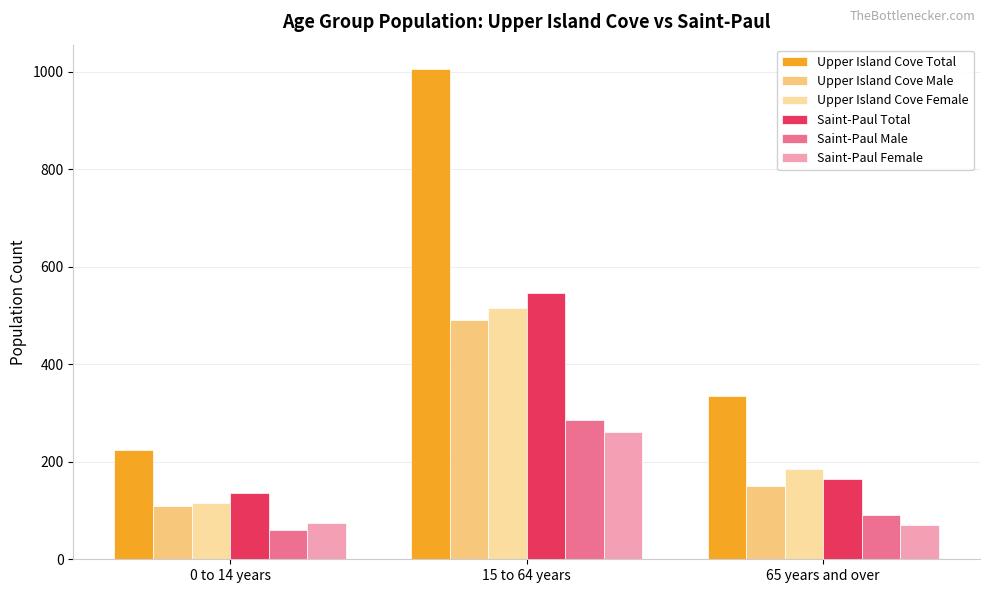

What is the difference between the maximum and minimum values in the Saint-Paul Female series?

190